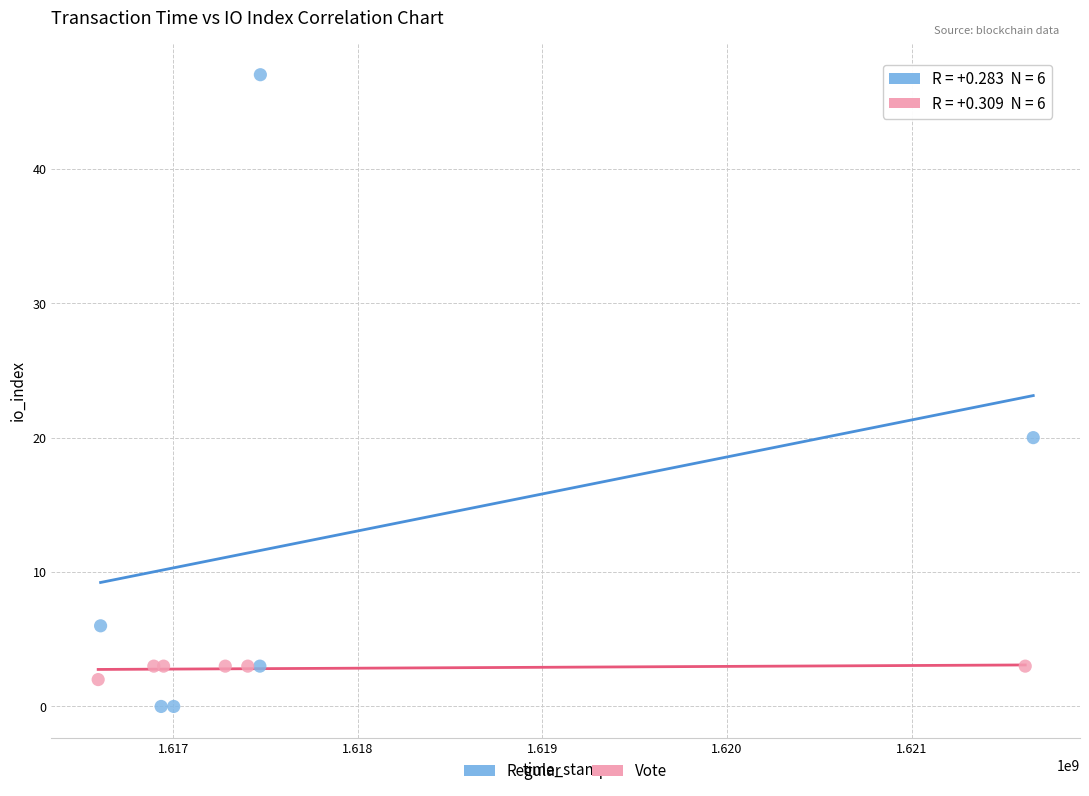

Which series contains the highest Y value?

Regular